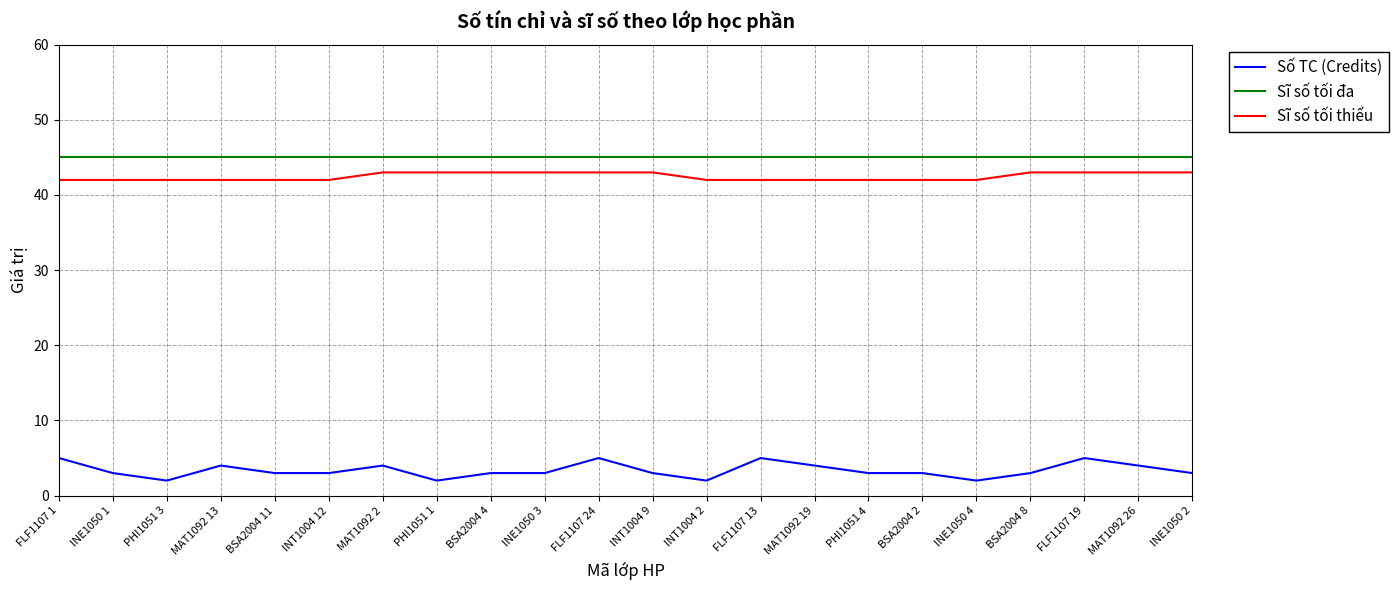

Rank the series by their maximum value, from highest to lowest.

Sĩ số tối đa, Sĩ số tối thiểu, Số TC (Credits)